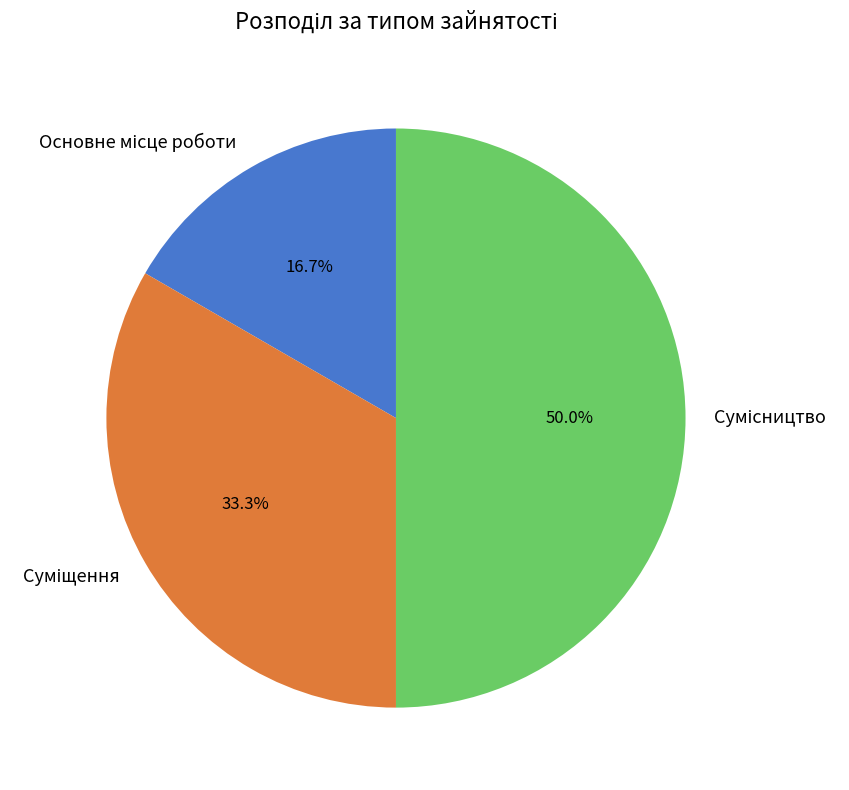

Rank the categories by value from highest to lowest.

Сумісництво, Суміщення, Основне місце роботи